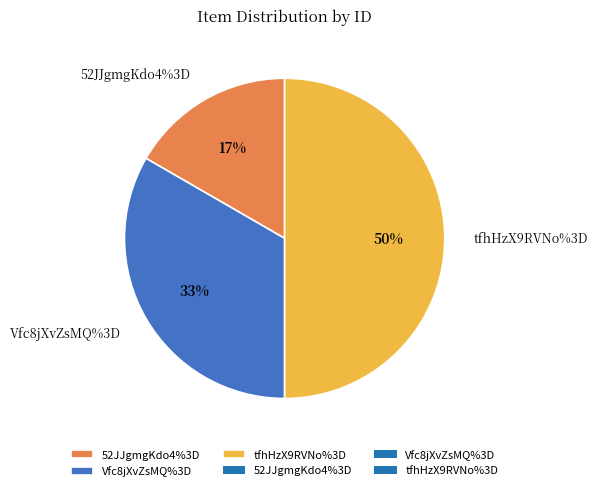

Which category has the smallest portion of the pie?

52JJgmgKdo4%3D